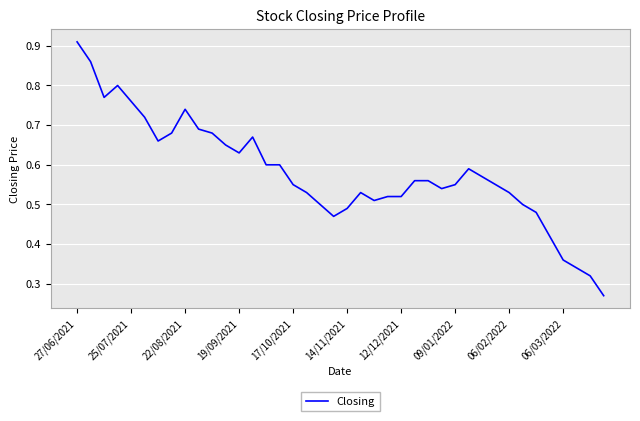

Does the chart have visible grid lines?

Yes